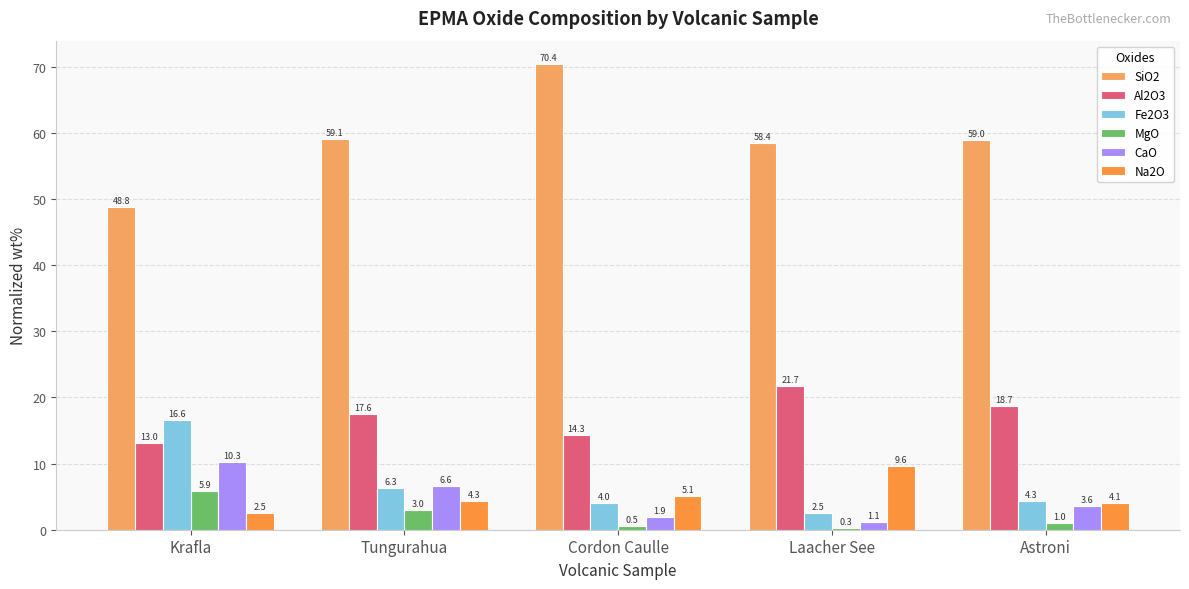

Reading left to right, list all the values displayed in this chart.

SiO2: Krafla=48.8	Tungurahua=59.1	Cordon Caulle=70.4	Laacher See=58.4	Astroni=59.0
Al2O3: Krafla=13.0	Tungurahua=17.6	Cordon Caulle=14.3	Laacher See=21.7	Astroni=18.7
Fe2O3: Krafla=16.6	Tungurahua=6.3	Cordon Caulle=4.0	Laacher See=2.5	Astroni=4.3
MgO: Krafla=5.9	Tungurahua=3.0	Cordon Caulle=0.5	Laacher See=0.3	Astroni=1.0
CaO: Krafla=10.3	Tungurahua=6.6	Cordon Caulle=1.9	Laacher See=1.1	Astroni=3.6
Na2O: Krafla=2.5	Tungurahua=4.3	Cordon Caulle=5.1	Laacher See=9.6	Astroni=4.1